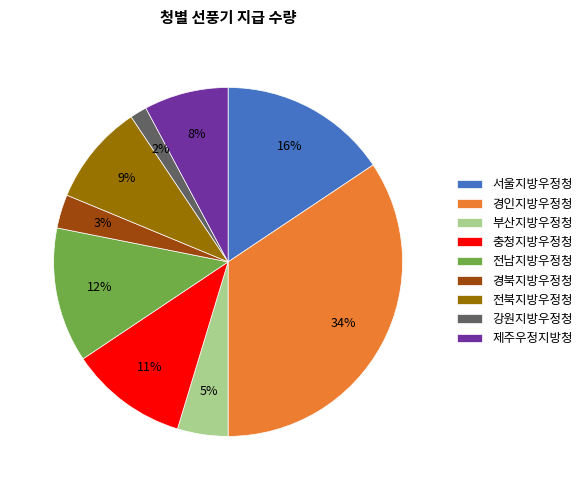

To the nearest percent, what portion does 전남지방우정청 represent?

12%